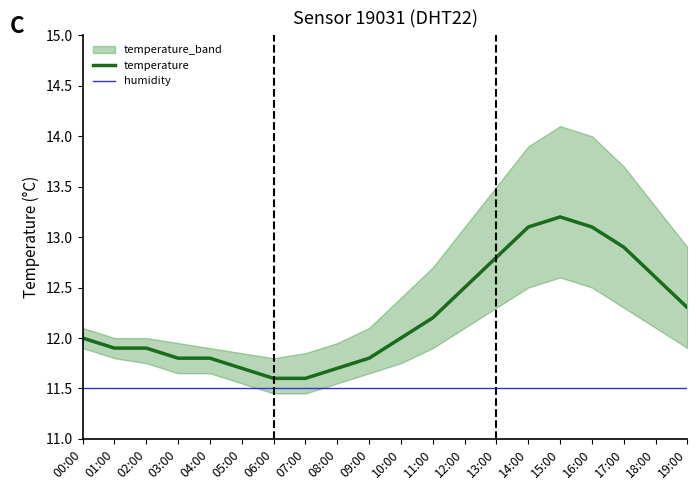

Reading left to right, extract all data points from this chart.

temperature: 00:00=12.0	01:00=11.9	02:00=11.9	03:00=11.8	04:00=11.8	05:00=11.7	06:00=11.6	07:00=11.6	08:00=11.7	09:00=11.8	10:00=12.0	11:00=12.2	12:00=12.5	13:00=12.8	14:00=13.1	15:00=13.2	16:00=13.1	17:00=12.9	18:00=12.6	19:00=12.3
humidity: 00:00=11.5	01:00=11.5	02:00=11.5	03:00=11.5	04:00=11.5	05:00=11.5	06:00=11.5	07:00=11.5	08:00=11.5	09:00=11.5	10:00=11.5	11:00=11.5	12:00=11.5	13:00=11.5	14:00=11.5	15:00=11.5	16:00=11.5	17:00=11.5	18:00=11.5	19:00=11.5